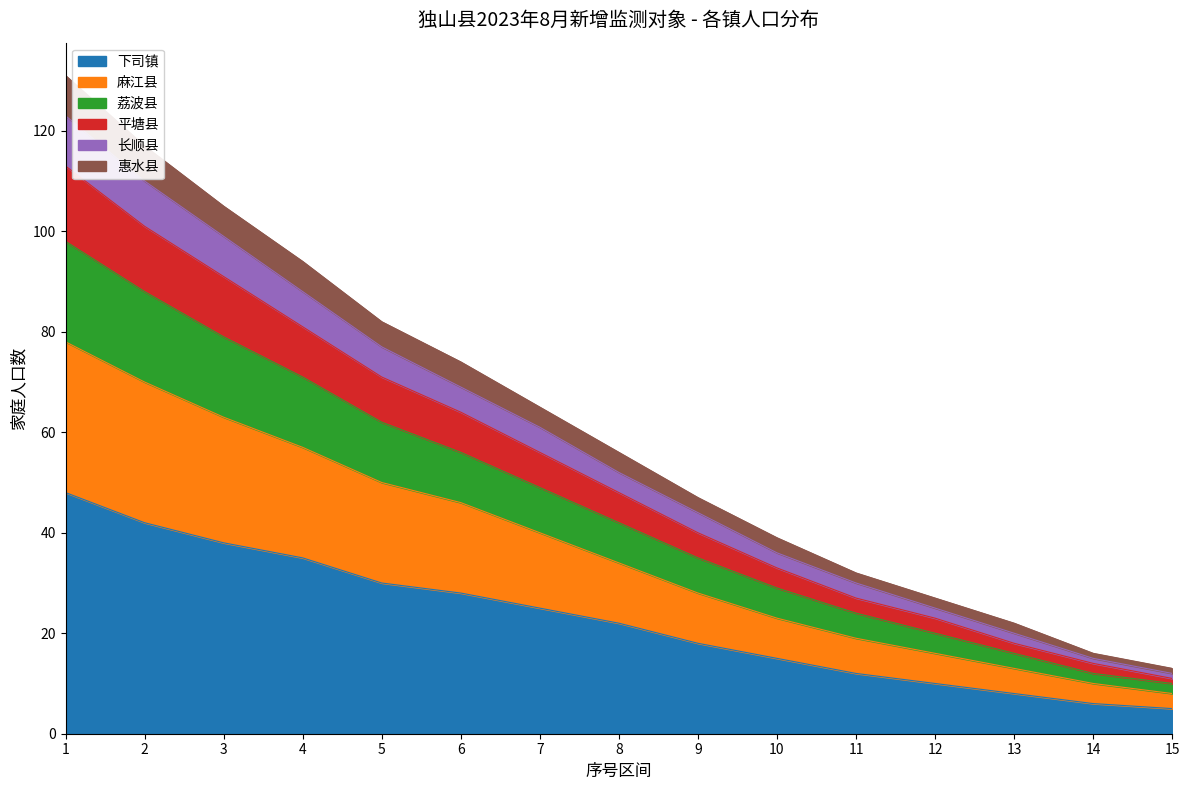

What is the difference between the highest and lowest values at 5?

52